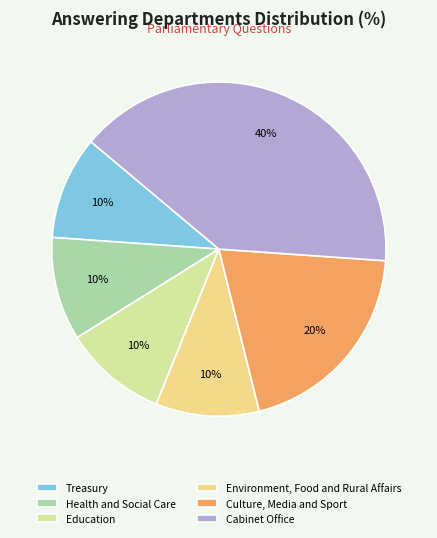

Which has a higher value, Cabinet Office or Health and Social Care?

Cabinet Office